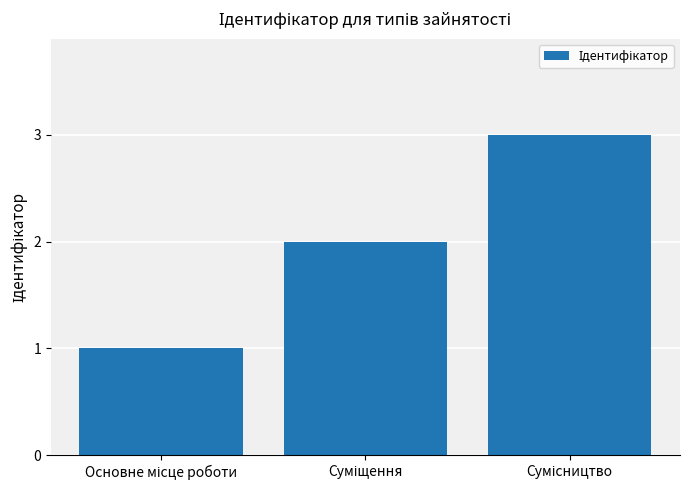

What is the greatest value displayed?

3